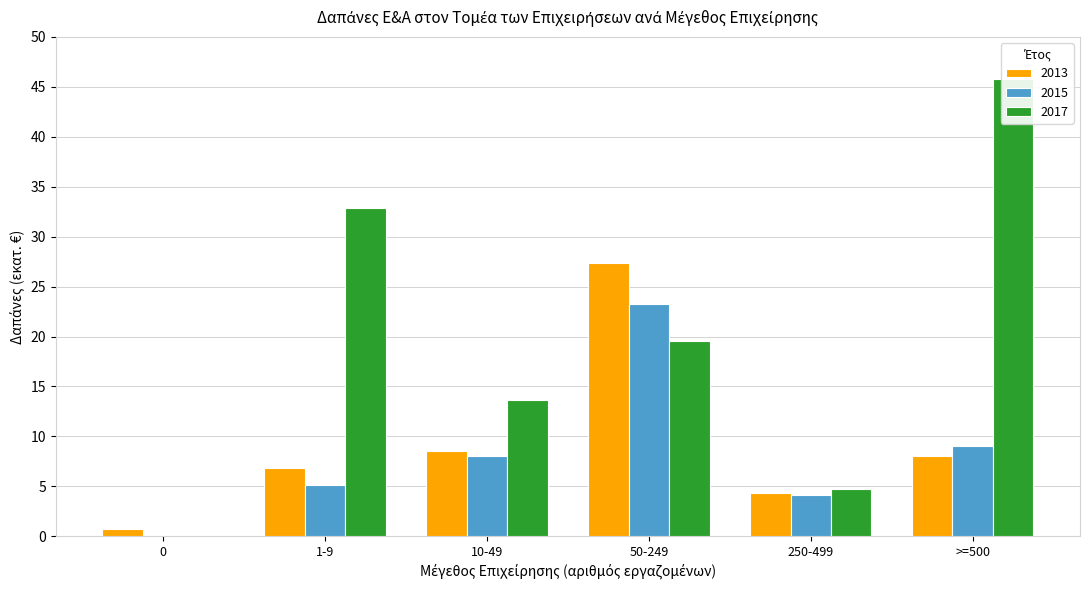

What is the label of the 3rd bar from the right?

50-249